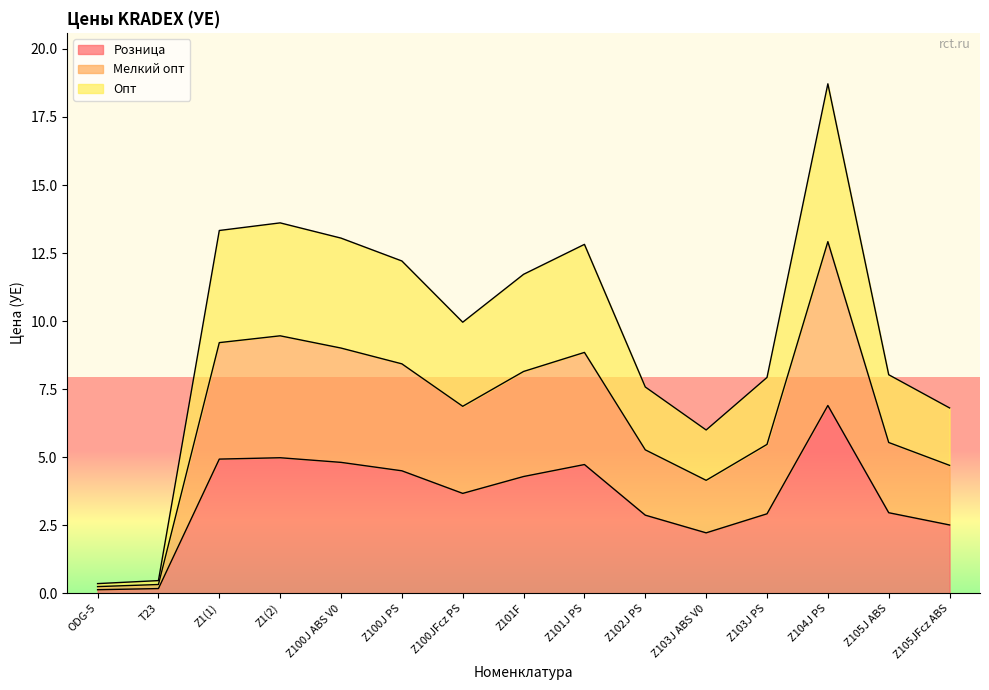

At which category does Мелкий опт reach its first local peak?

Z1(2)